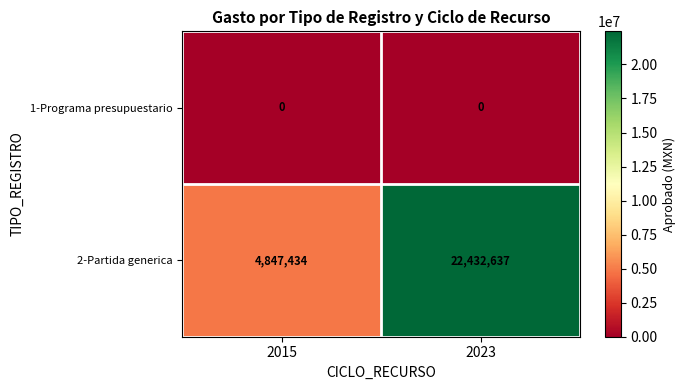

Which series has the largest total across all categories?

2-Partida generica